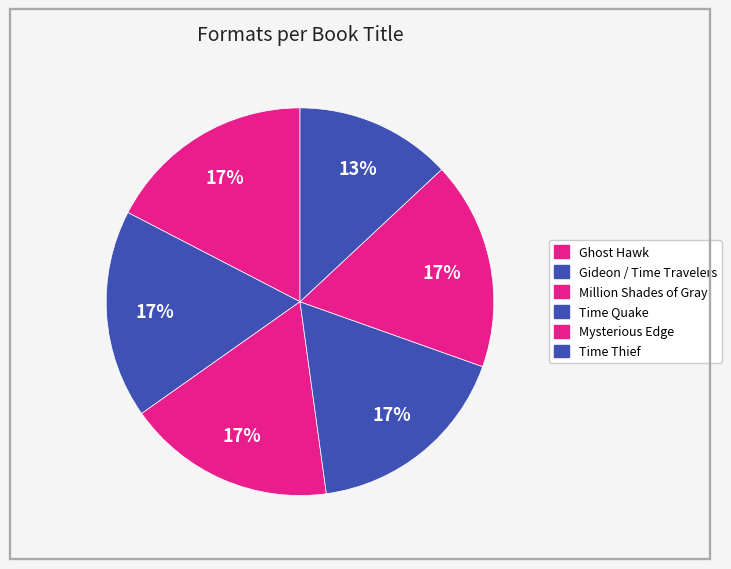

Count the number of slices in the pie.

6